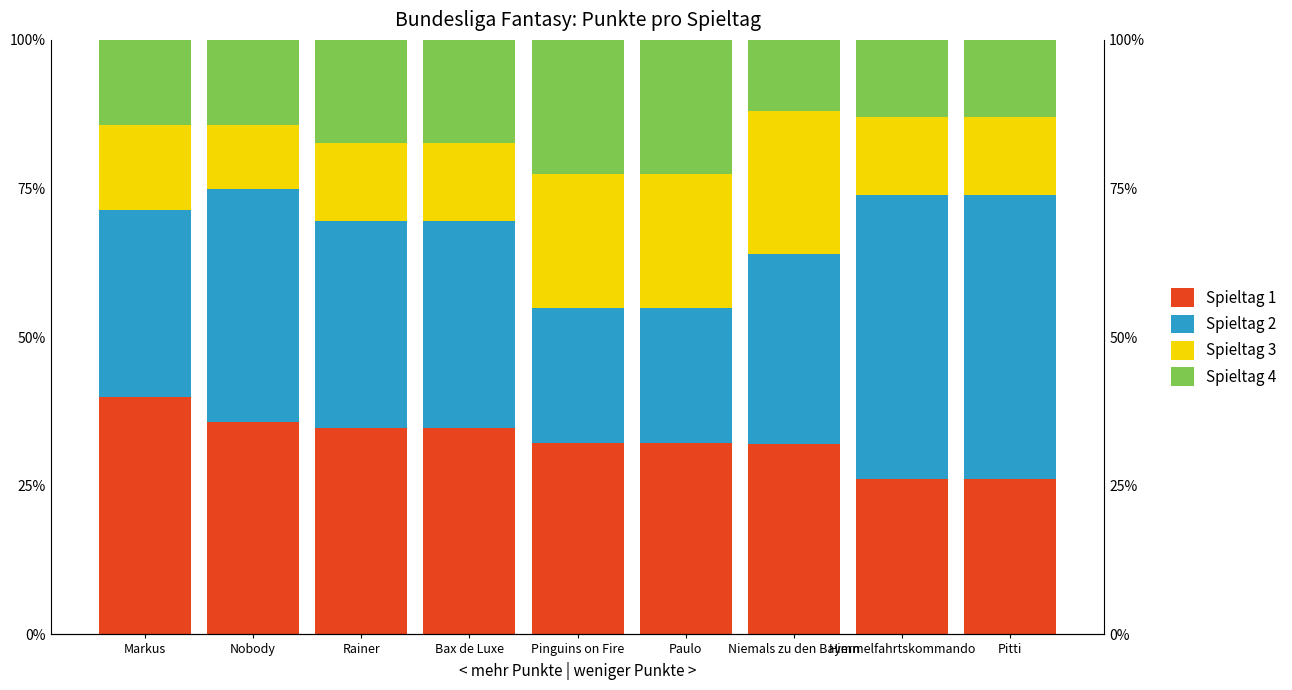

What is the smallest value displayed?

10.7